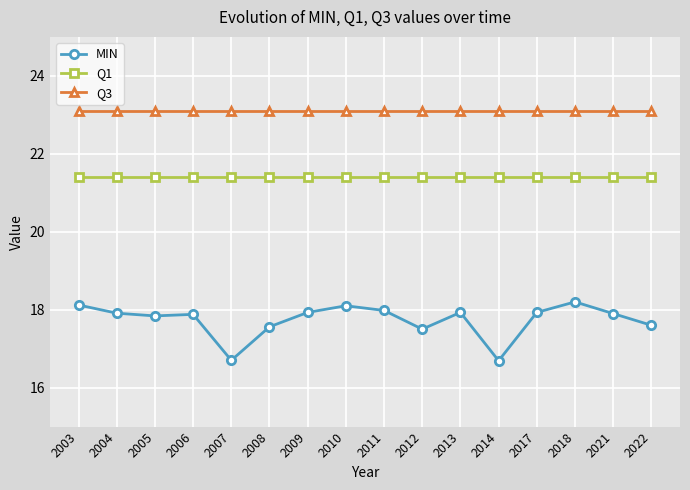

What is the smallest value displayed?

16.7